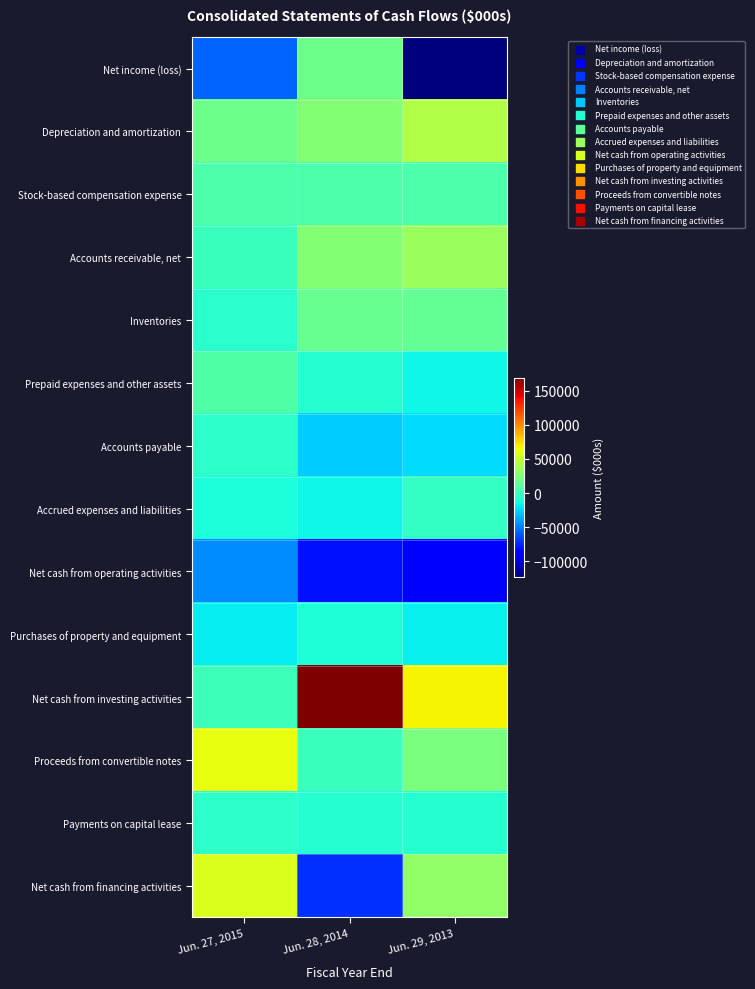

Between Jun. 27, 2015 and Jun. 28, 2014, which series saw the biggest shift?

Net cash from investing activities